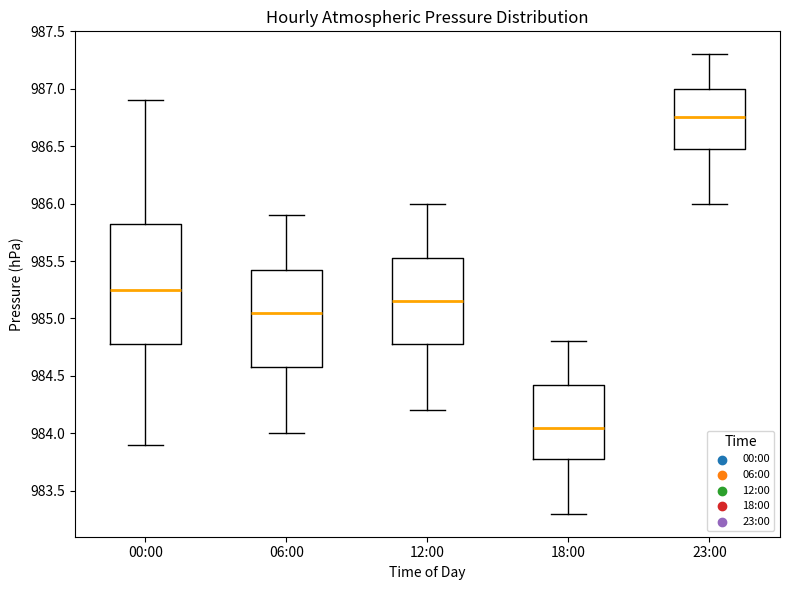

Reading left to right, transcribe this box plot: for each box, give where its median line is, the range the box spans, and where its two whiskers end, as read against the y-axis. The values are not printed on the chart, so give them approximately, as read against the axis.

00:00: median 985.25, box 984.80 to 985.85, whiskers 983.90 to 986.90
06:00: median 985.05, box 984.60 to 985.45, whiskers 984.00 to 985.90
12:00: median 985.15, box 984.80 to 985.55, whiskers 984.20 to 986.00
18:00: median 984.05, box 983.80 to 984.45, whiskers 983.30 to 984.80
23:00: median 986.75, box 986.50 to 987.00, whiskers 986.00 to 987.30